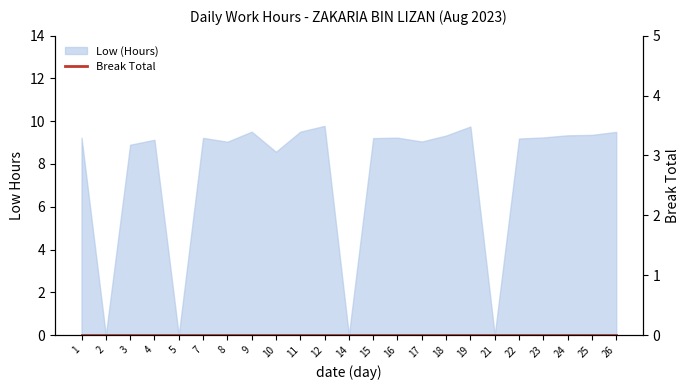

How many data points are less than 9?

6